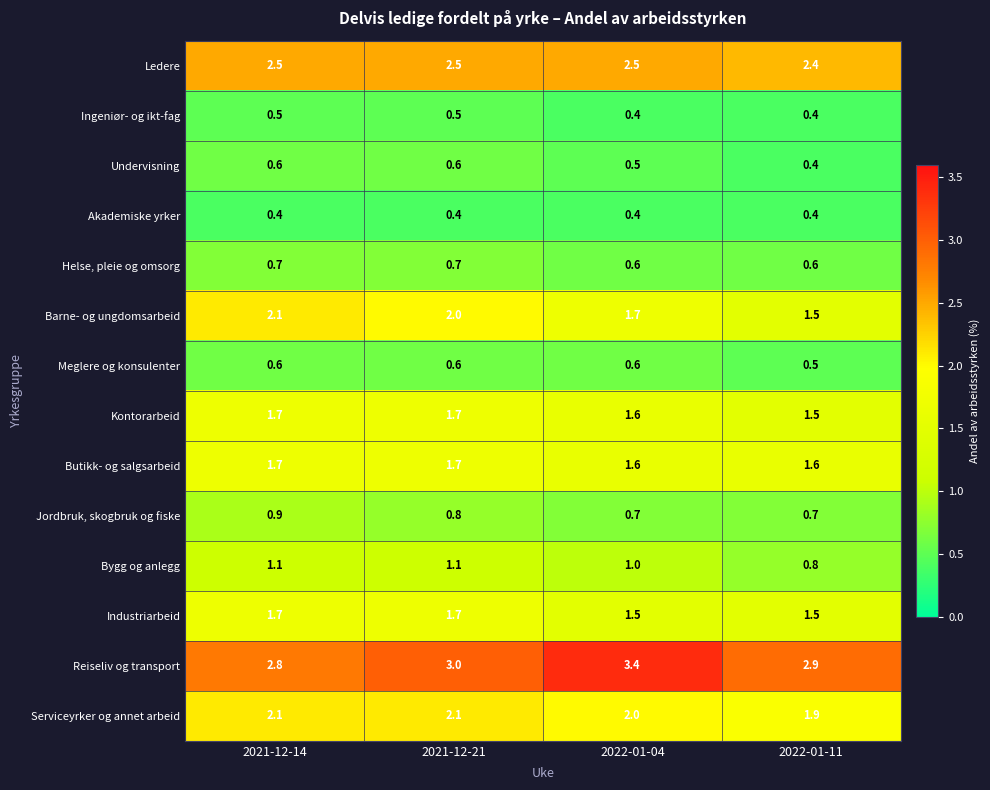

What is the average value of the Barne- og ungdomsarbeid series?

1.8